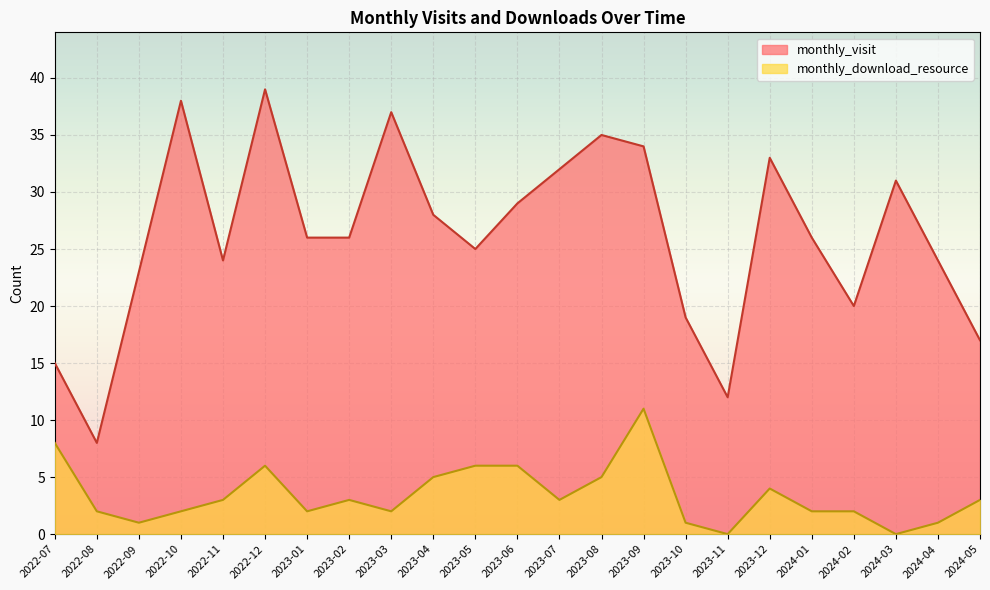

List the series in order of their overall mean, lowest first.

monthly_download_resource, monthly_visit